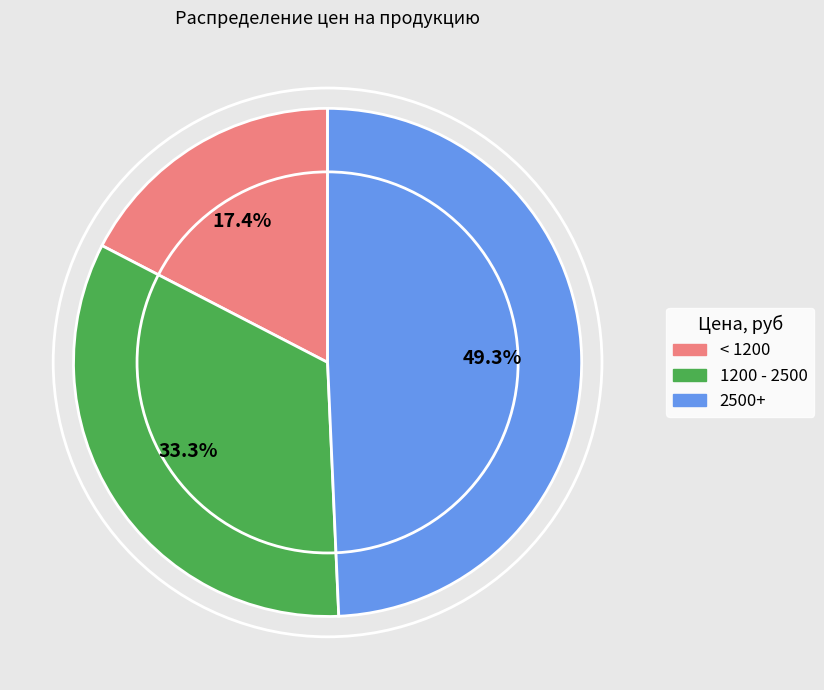

Is there a majority slice in this chart?

No